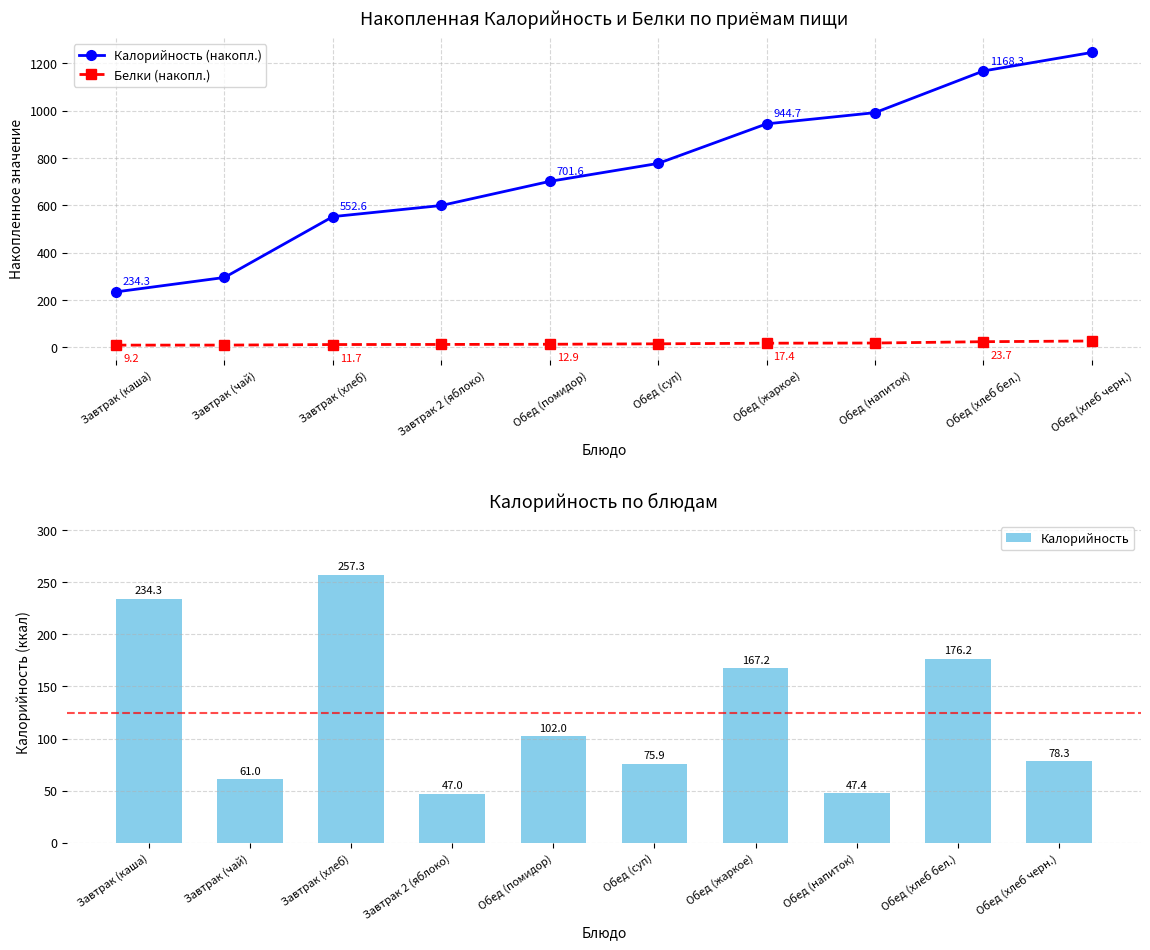

What is the value of the Белки (накопл.) bar at the 10th from the left?

26.6